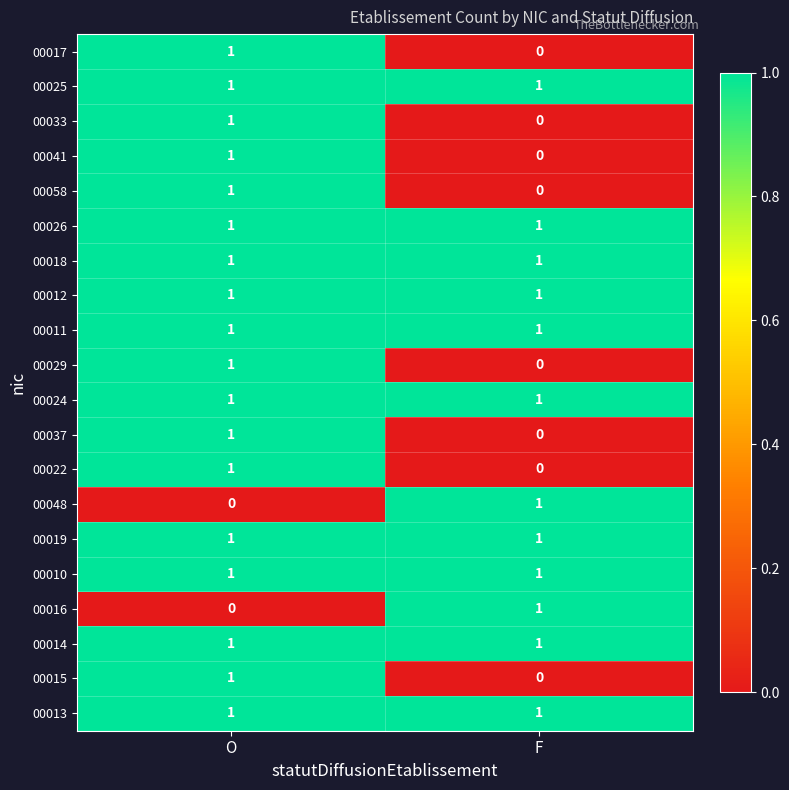

Is it true that 00012 equals 1 at F?

True